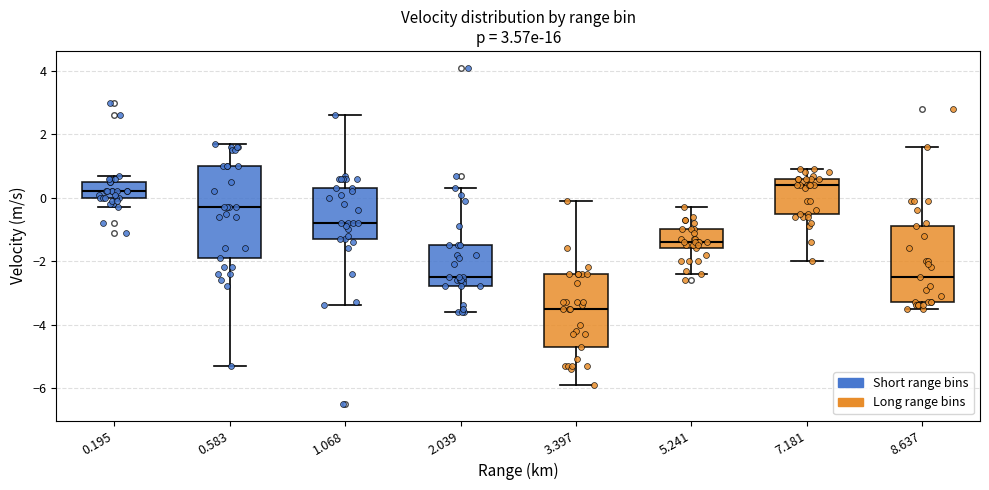

Which box is the tallest, from its lower edge to its upper edge?

0.583